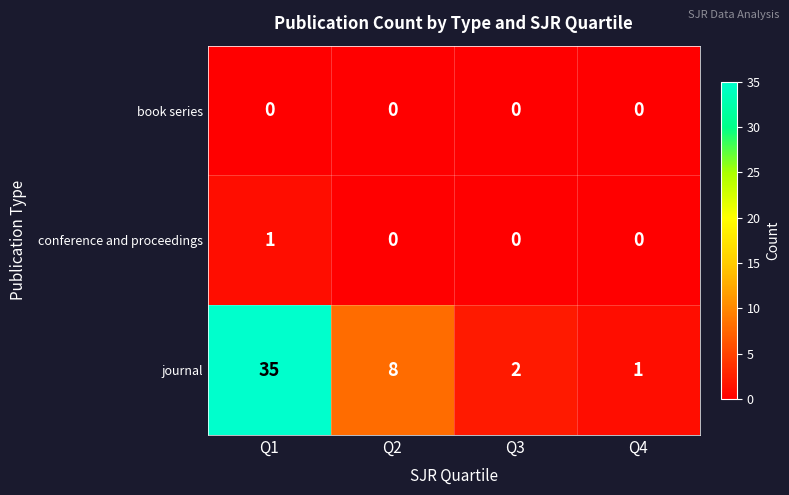

Is it true that journal equals 8 at Q2?

True